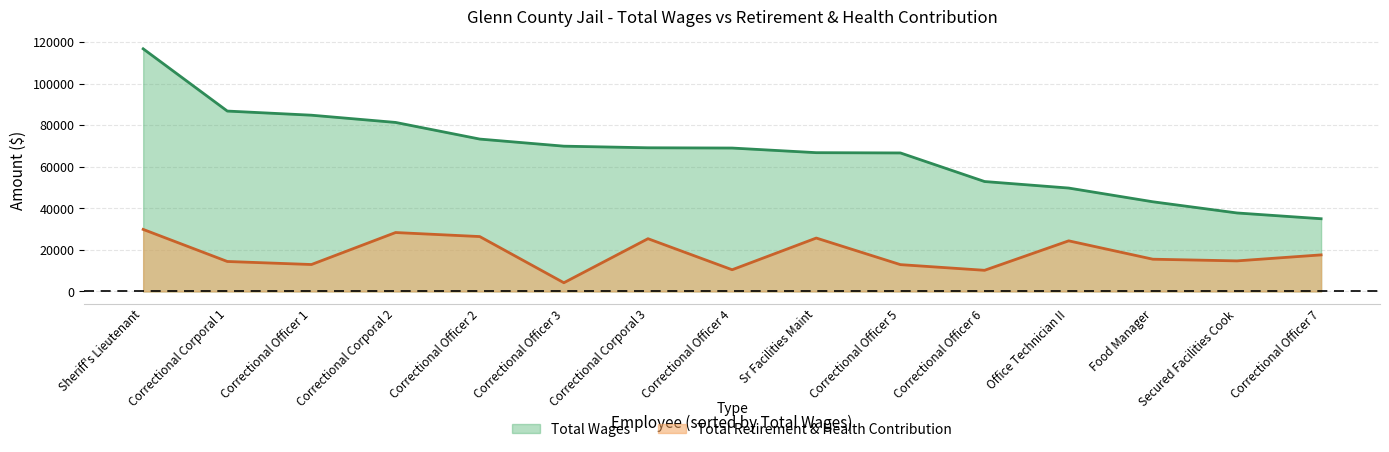

What is the difference between the highest and lowest values at Correctional Officer 3?

65744